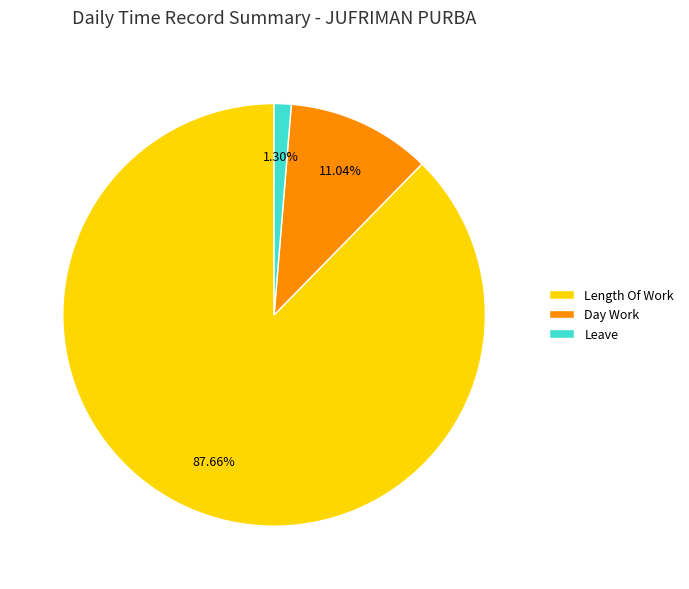

Between Day Work and Length Of Work, which is larger?

Length Of Work